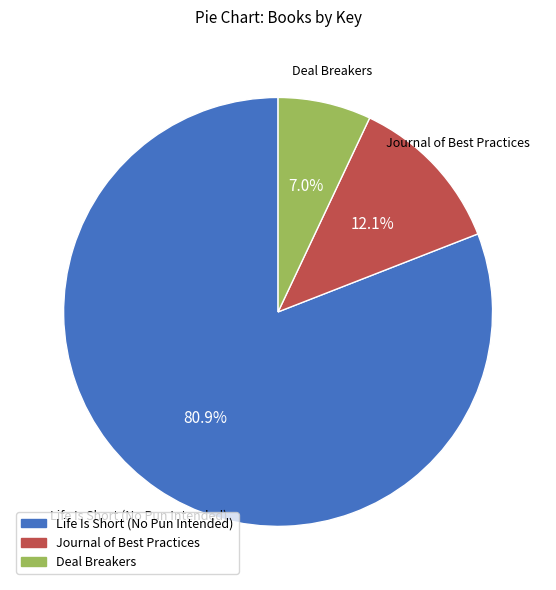

How many slices are in this pie chart?

3